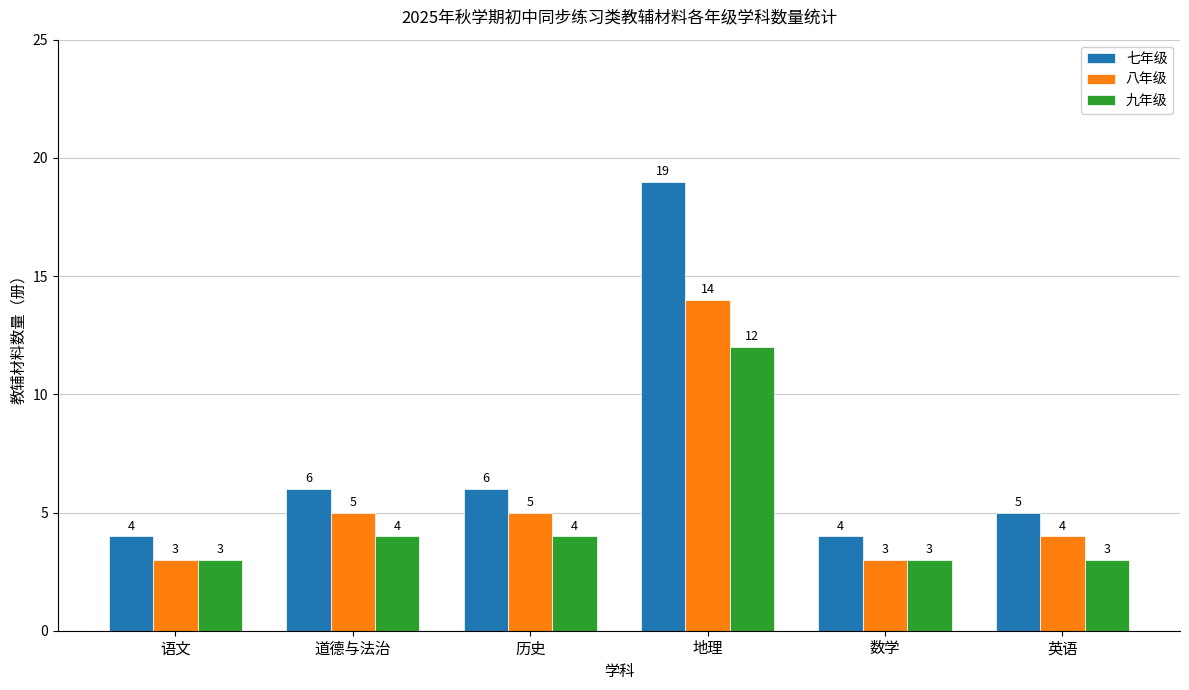

What is the average value of the 九年级 series?

5